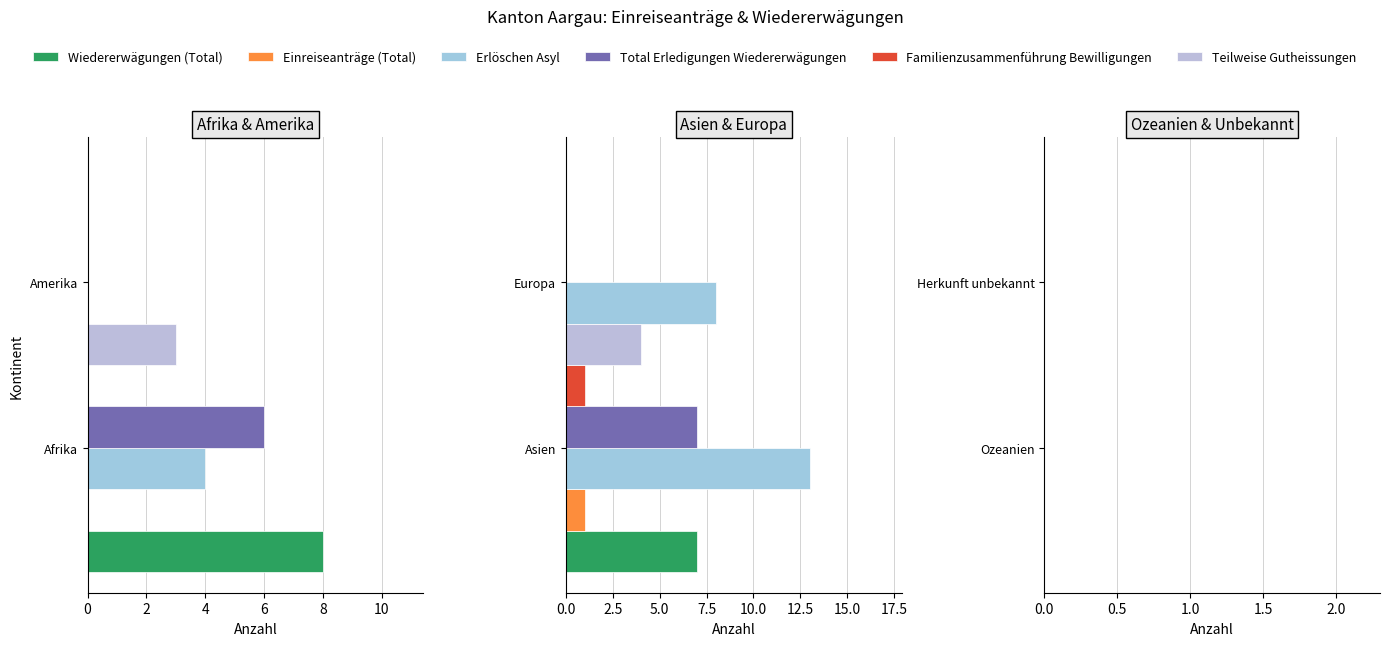

Is it true that Teilweise Gutheissungen equals 4 at Afrika?

False